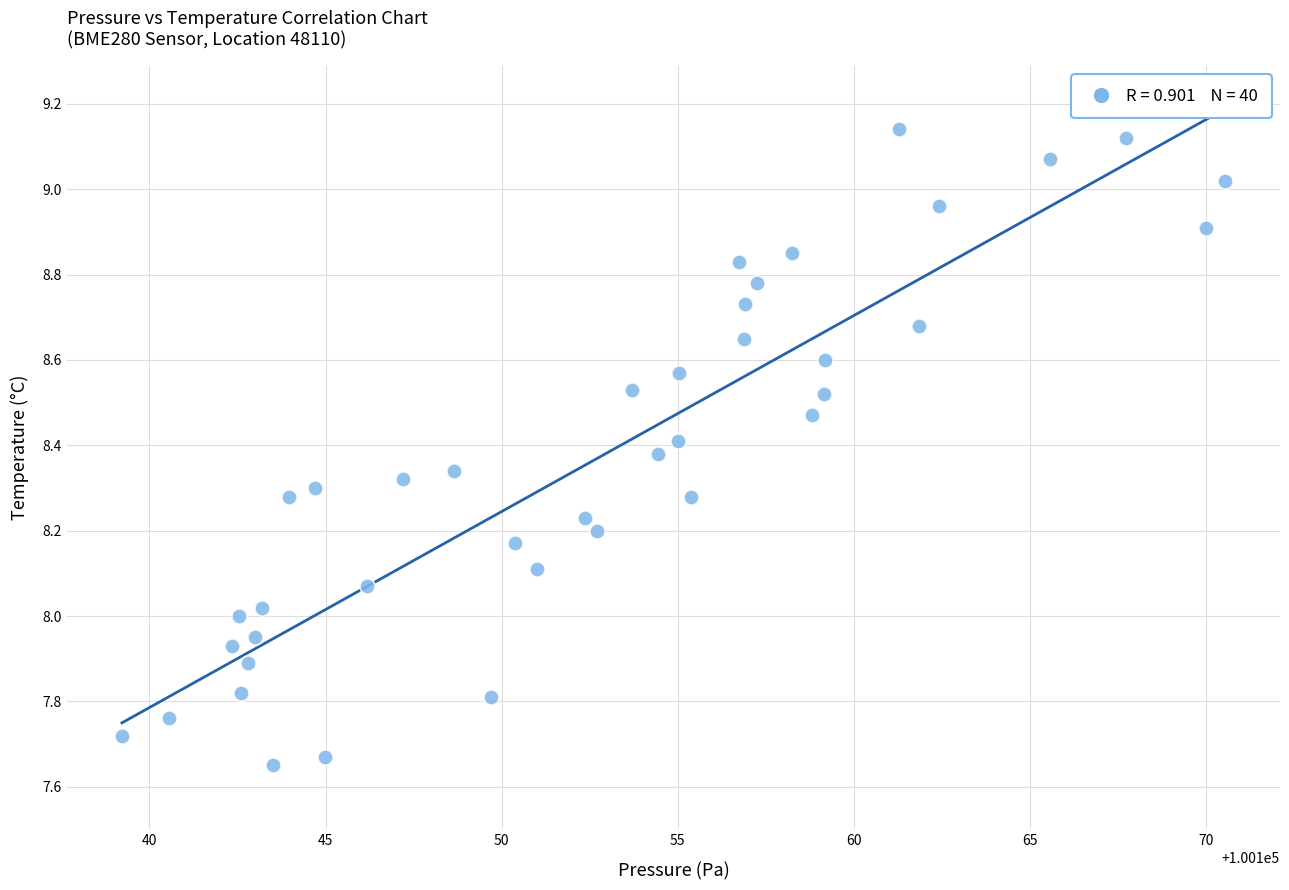

What is the range of X values (max minus min)?

31.3